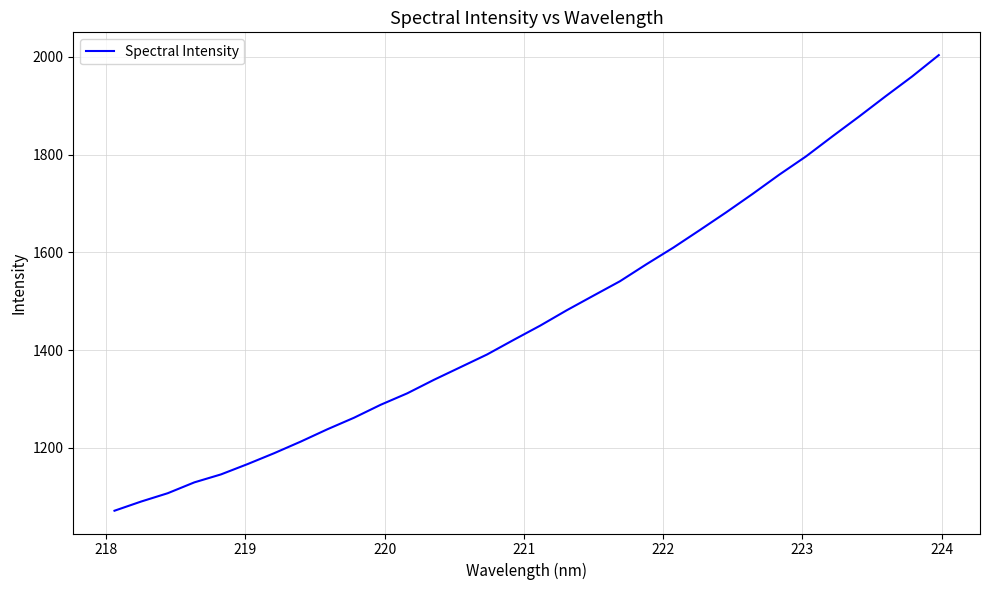

What is the smallest value displayed?

1071.5